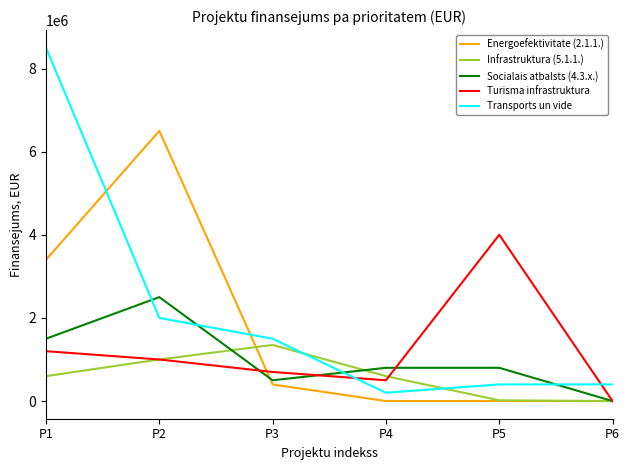

The value of Socialais atbalsts (4.3.x.) at P1 is 1500000. True or false?

True